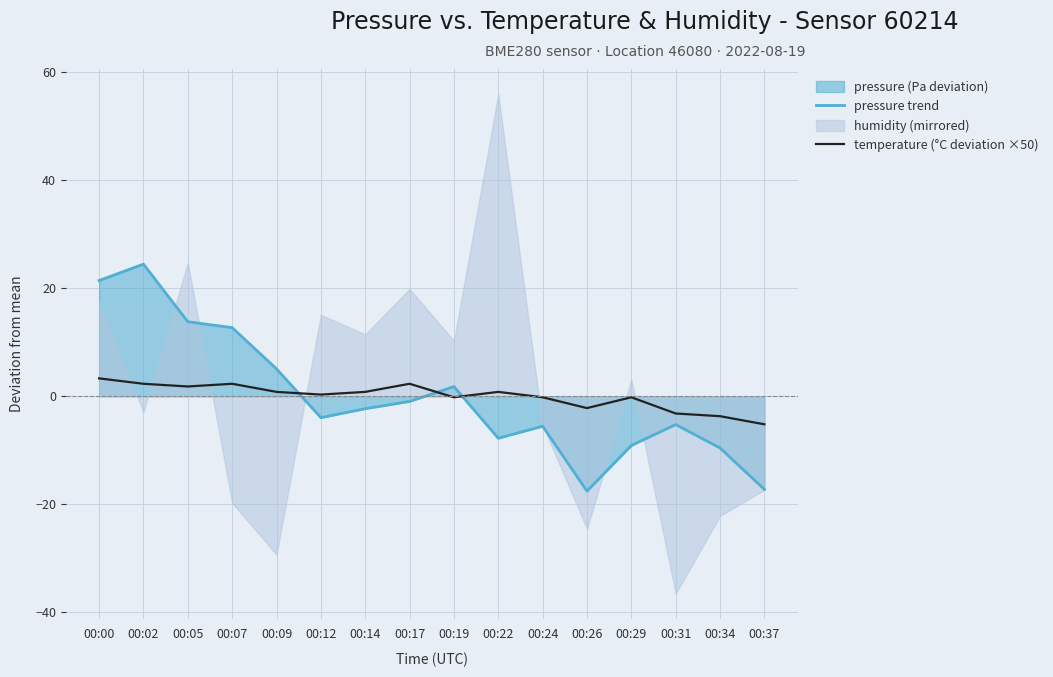

How many times do temperature (°C deviation ×50) and pressure trend cross each other?

3